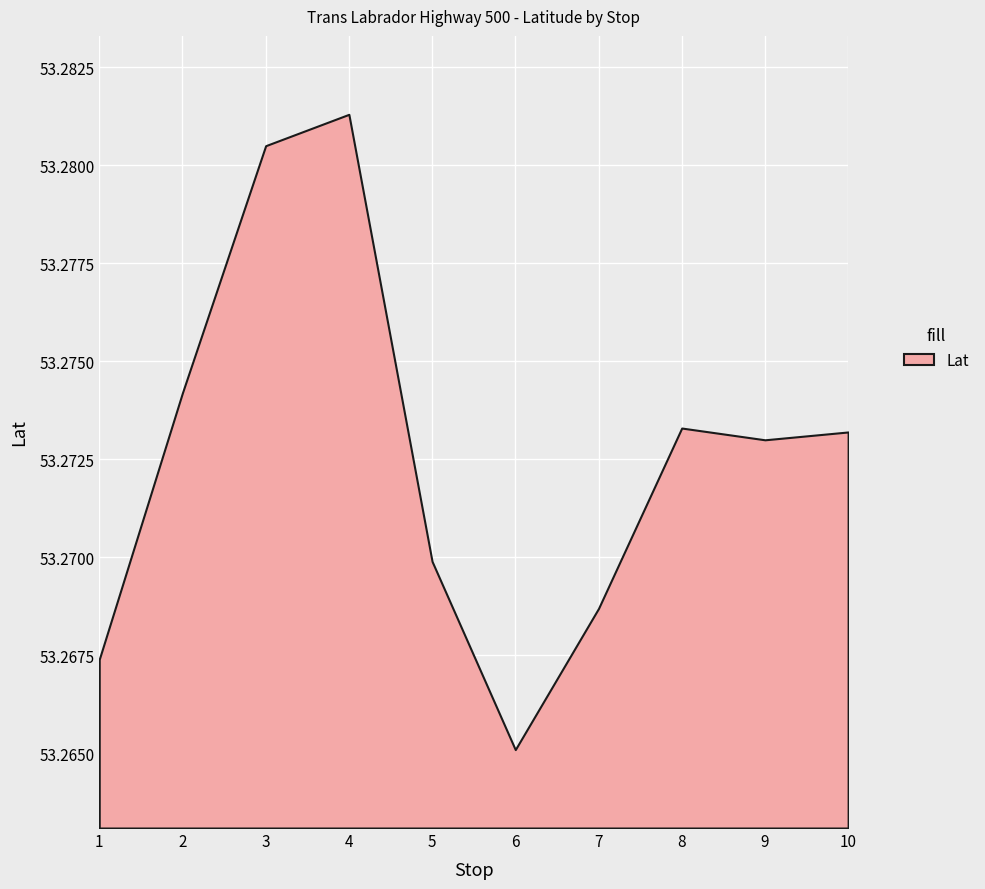

List the labels in order of value, smallest first.

6, 1, 7, 5, 9, 10, 8, 2, 3, 4